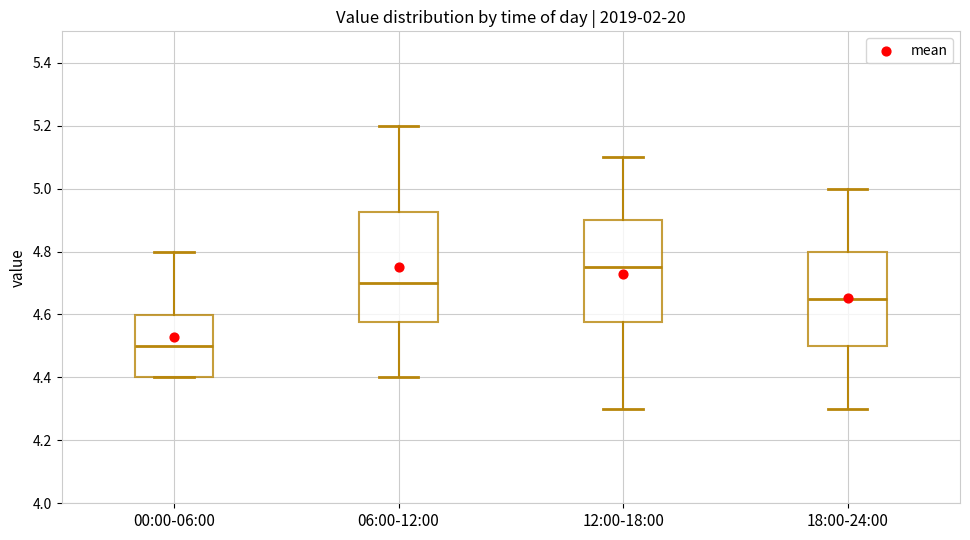

Which box's median line is the highest?

12:00-18:00